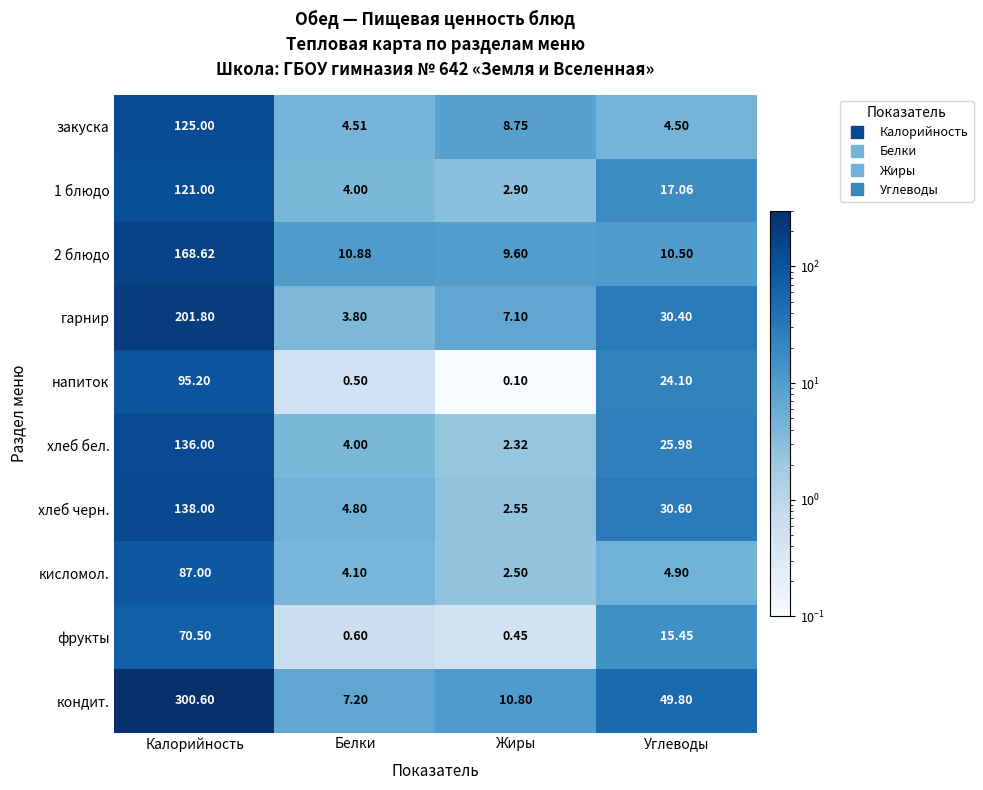

Which category has the lowest value across all series?

Жиры